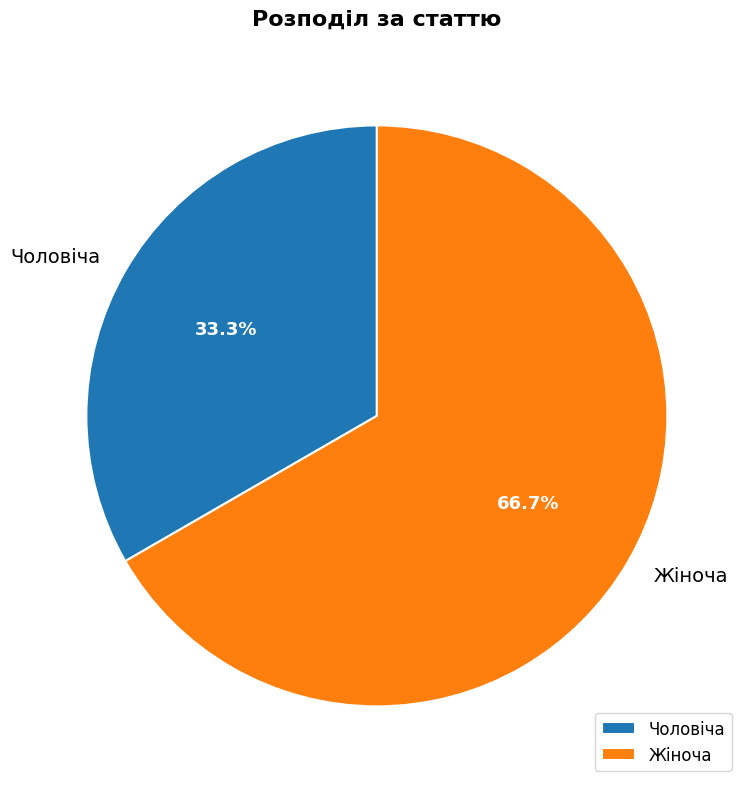

What is the largest slice in the pie chart?

Жіноча